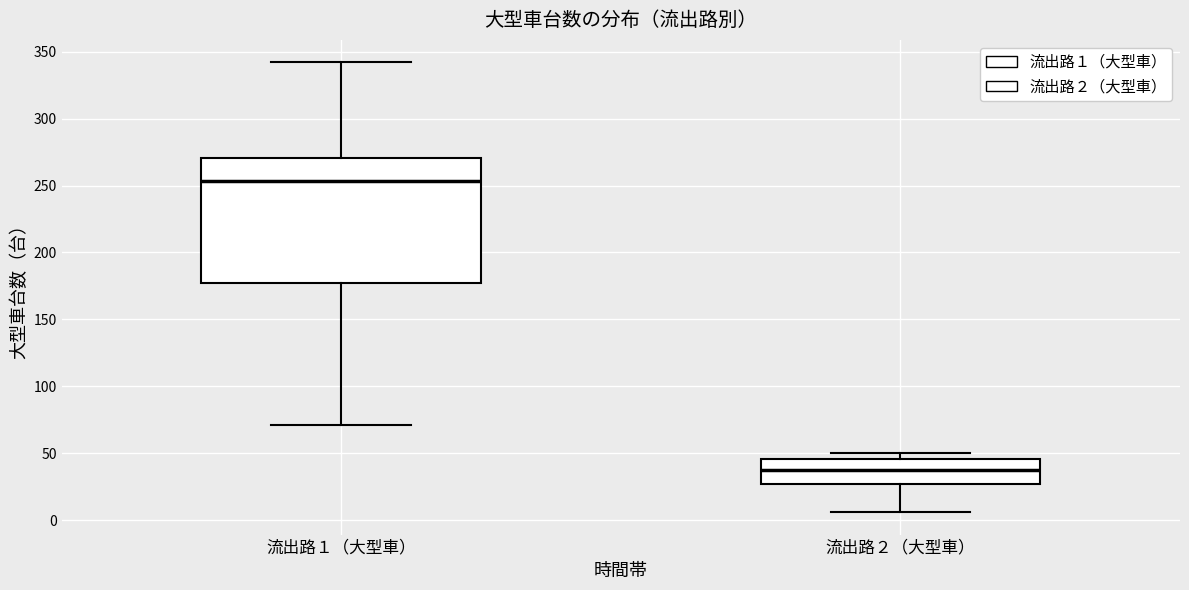

Which box's median line is the highest?

流出路１（大型車）